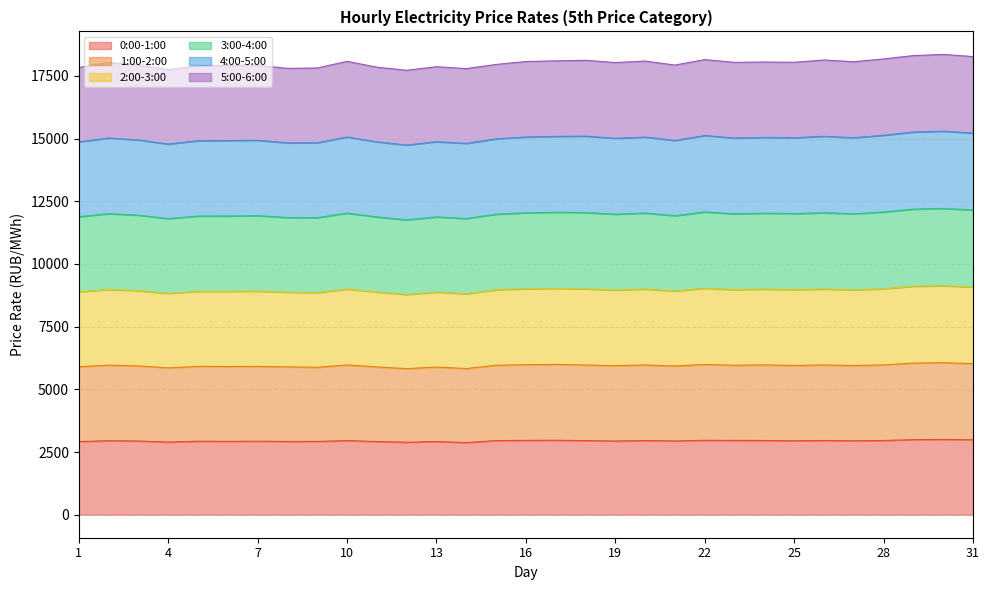

List the labels in order of 1:00-2:00 value, smallest first.

12, 14, 4, 9, 8, 13, 11, 1, 6, 5, 7, 21, 3, 19, 27, 15, 23, 25, 2, 24, 10, 20, 26, 18, 16, 28, 17, 22, 31, 29, 30